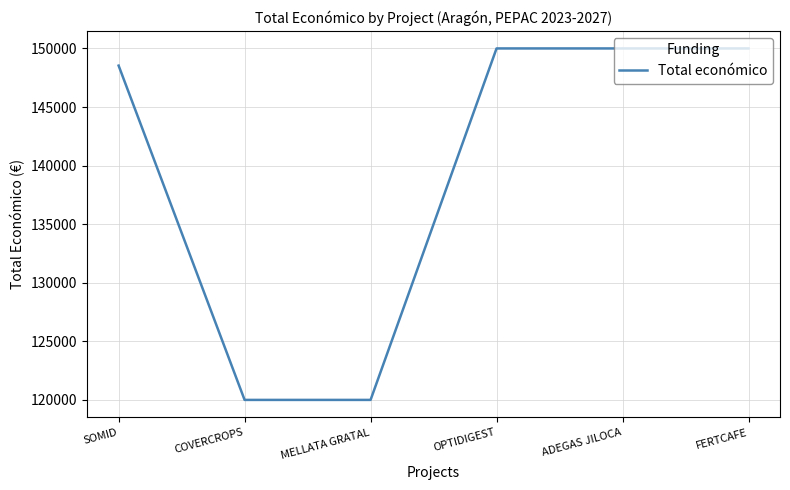

What is the difference between the values at OPTIDIGEST and COVERCROPS?

30000